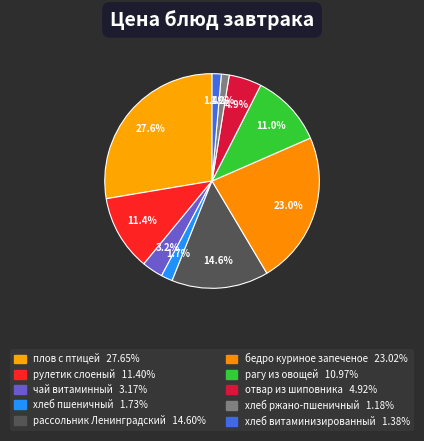

What is the total percentage of бедро куриное запеченое and чай витаминный?

26.2%